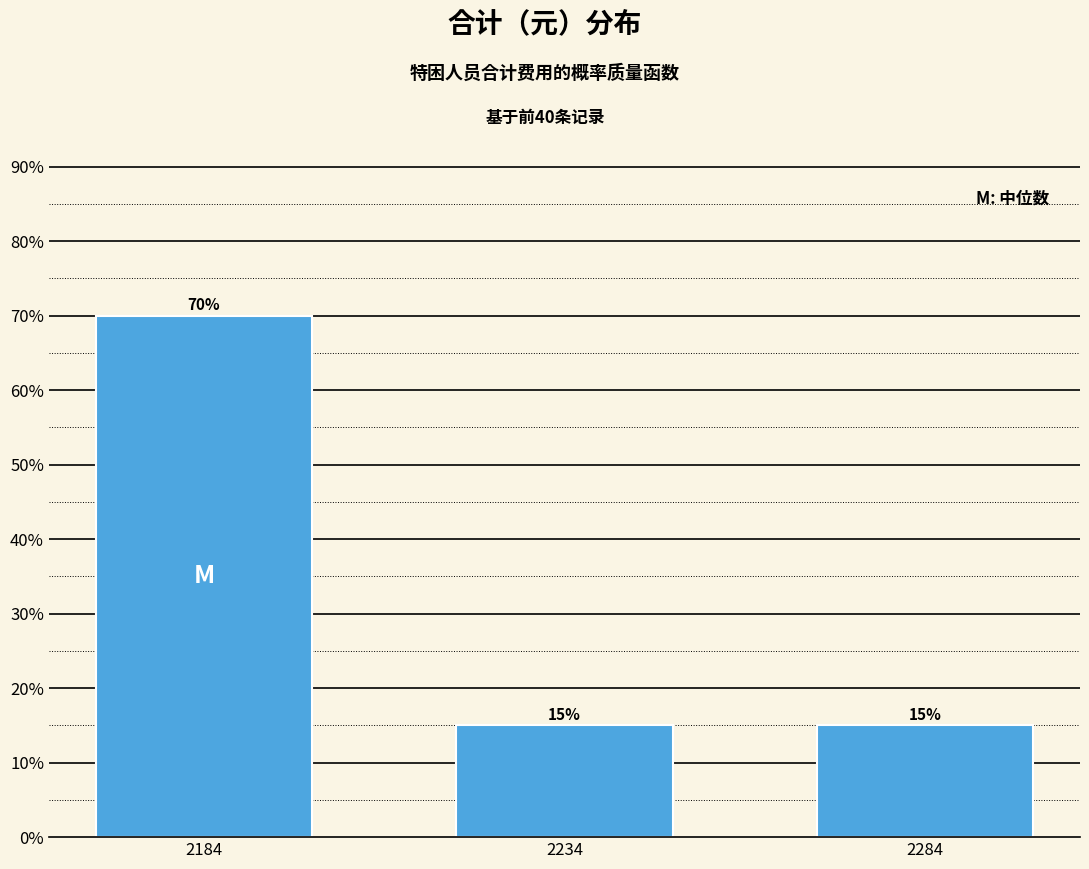

Reading left to right, list all the values displayed in this chart.

70	15	15